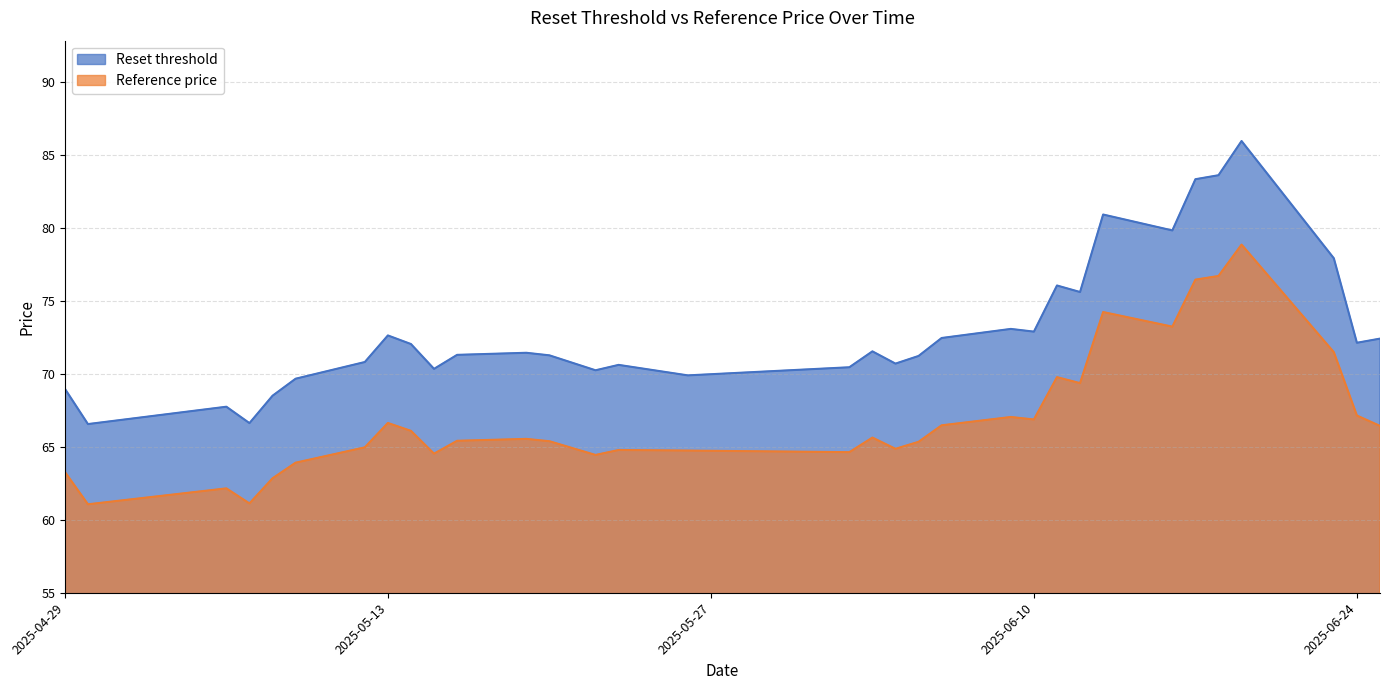

Rank the series by their average value, from highest to lowest.

Reset threshold, Reference price